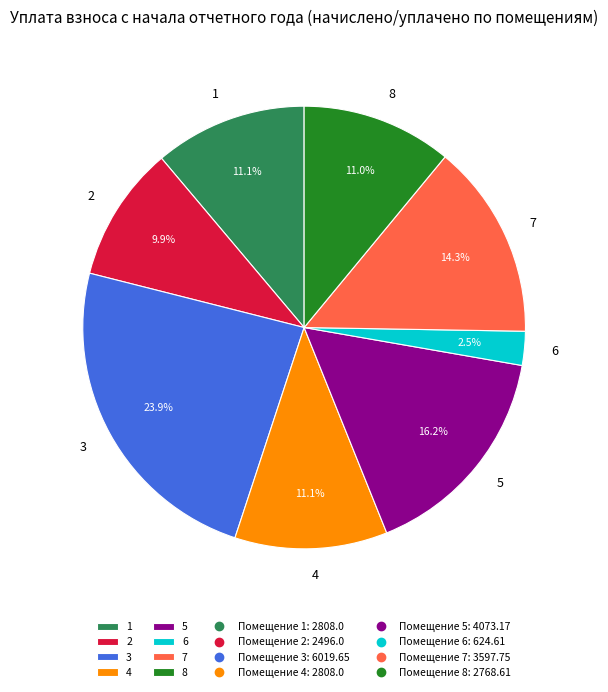

How many slices are in this pie chart?

8